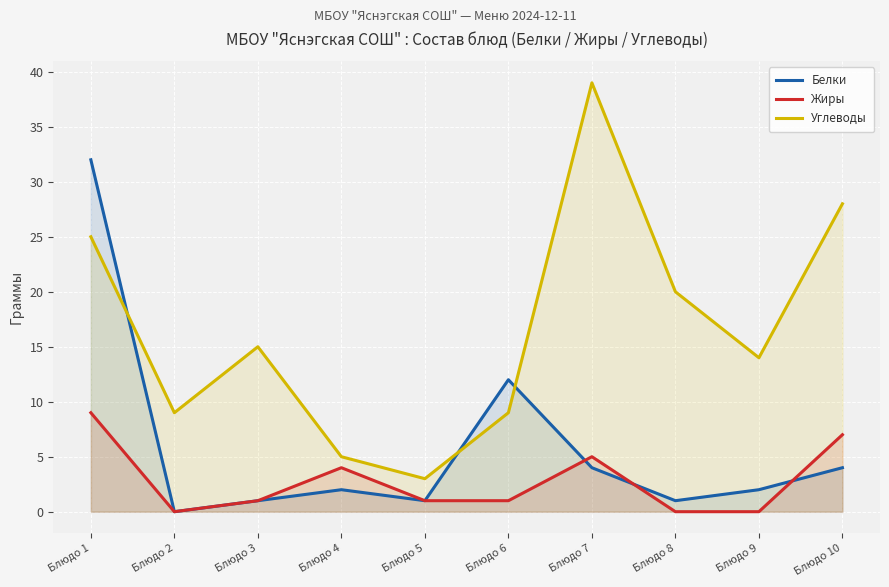

How many categories are shown in the chart?

10